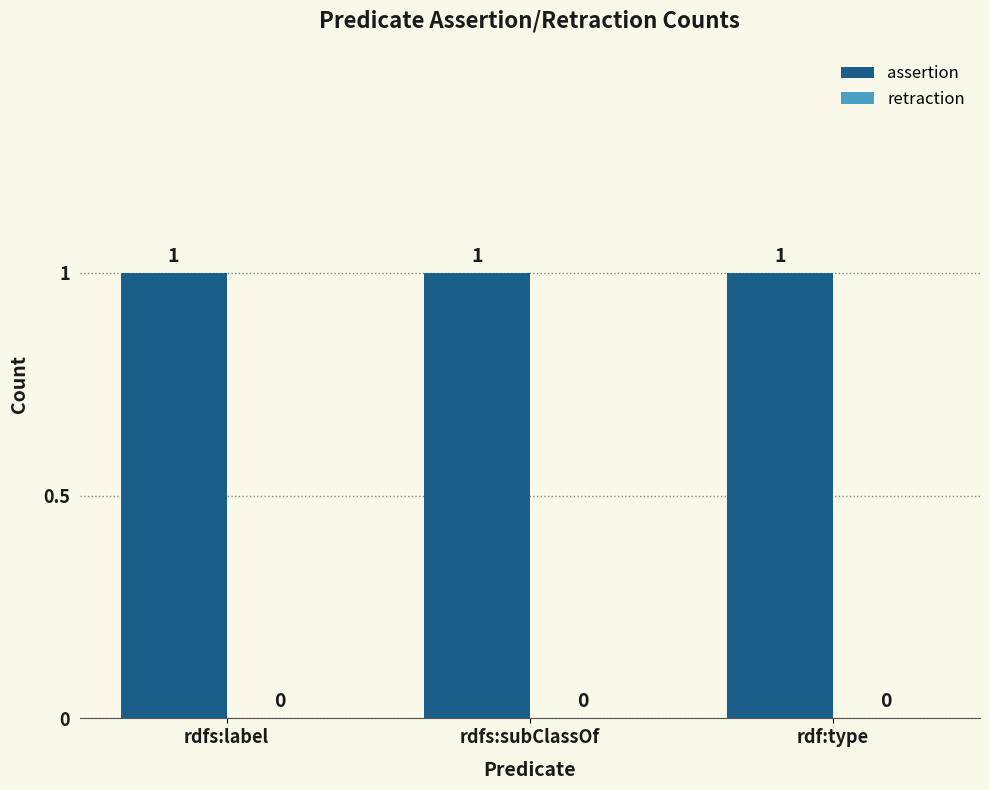

What is the value of the assertion bar at the 1st from the left?

1